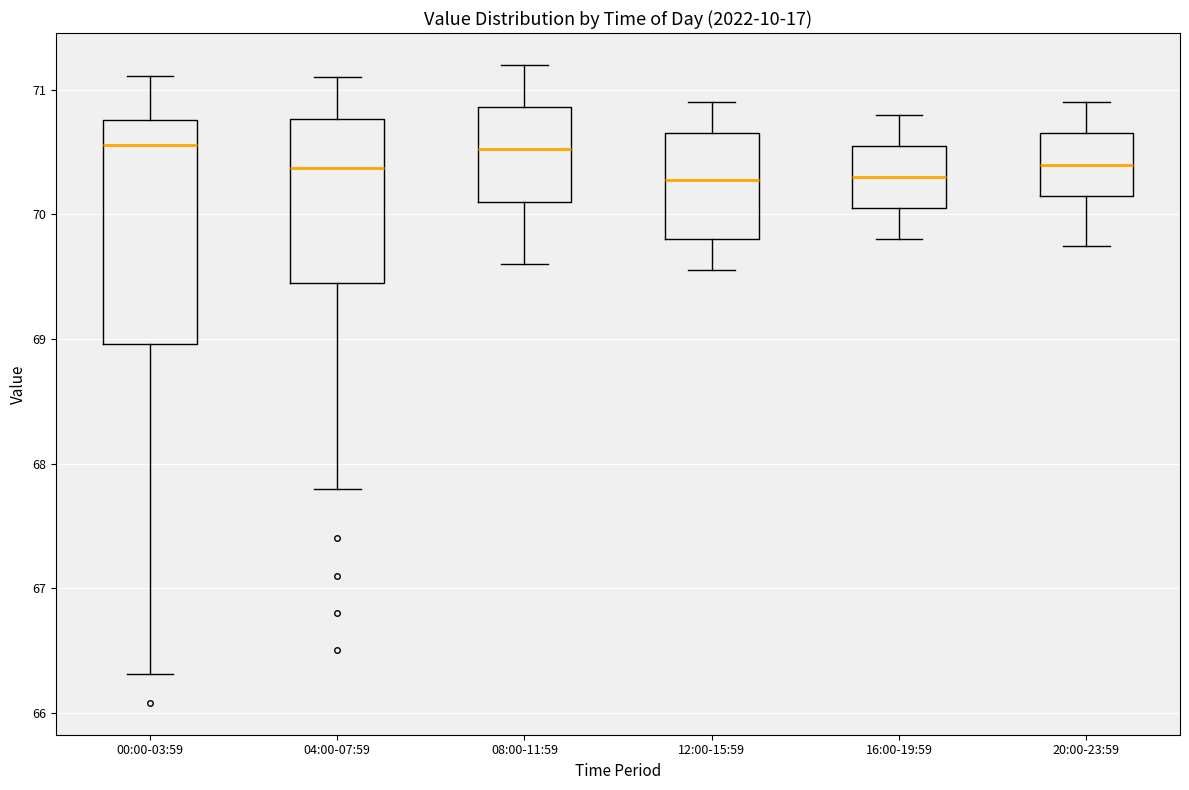

Where does the lower whisker of the box for 08:00-11:59 end on the y-axis? The values are not printed on the chart, so give them approximately, as read against the axis.

69.6